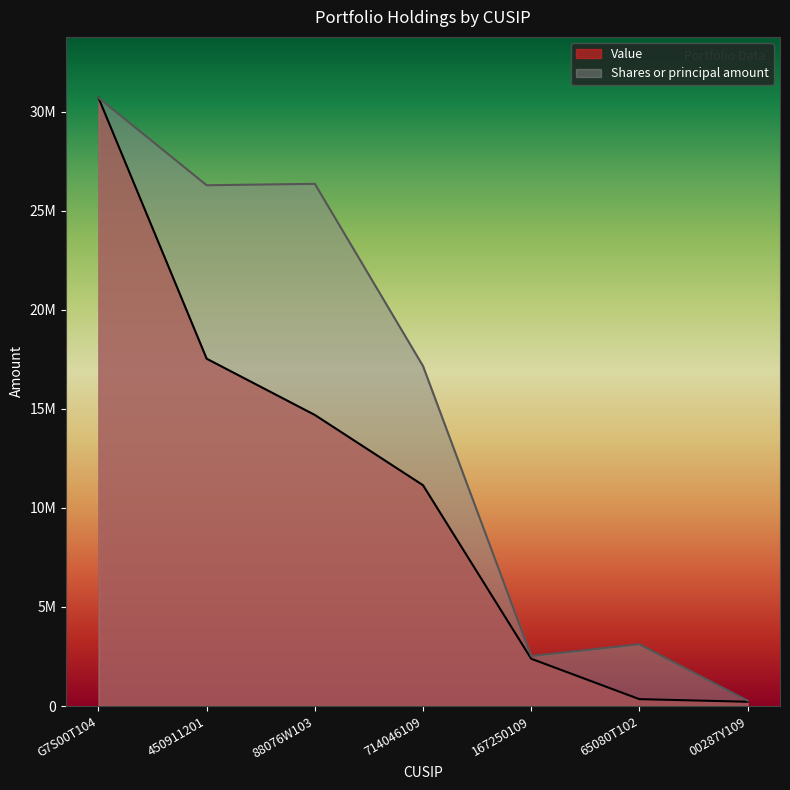

Is it true that Value equals 17534000.0 at 450911201?

True